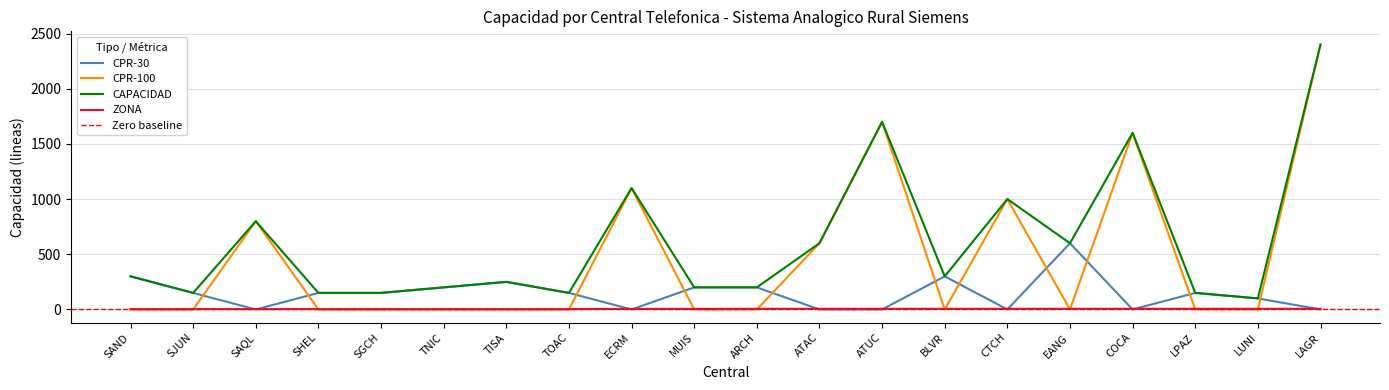

What position from the right is ARCH?

10